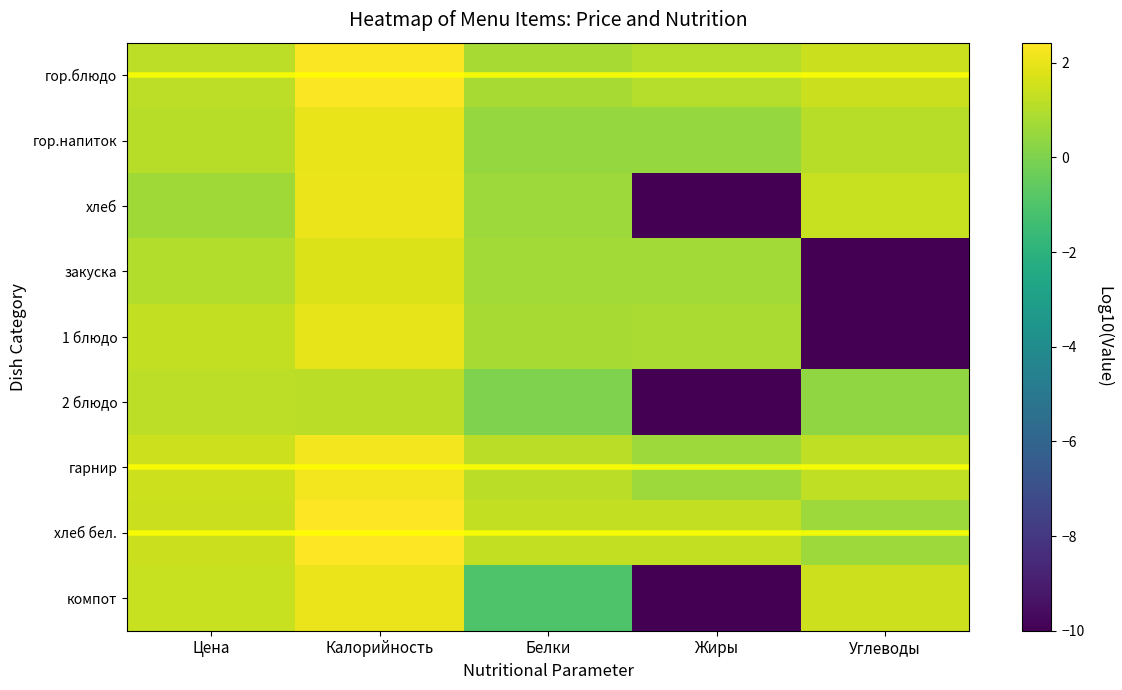

What is the spread (max minus min) of values at Жиры?

11.3